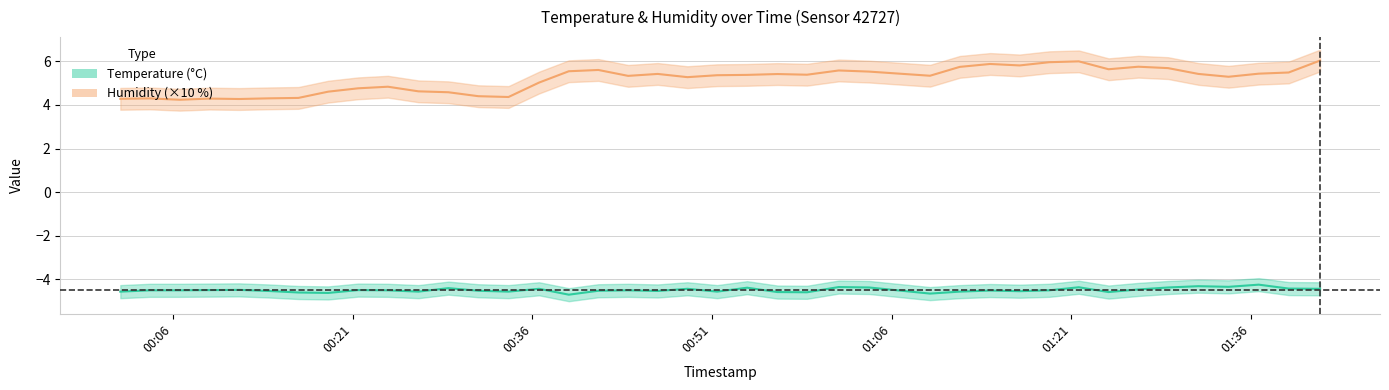

True or false: temperature has more than 2 points higher than both neighbors.

True